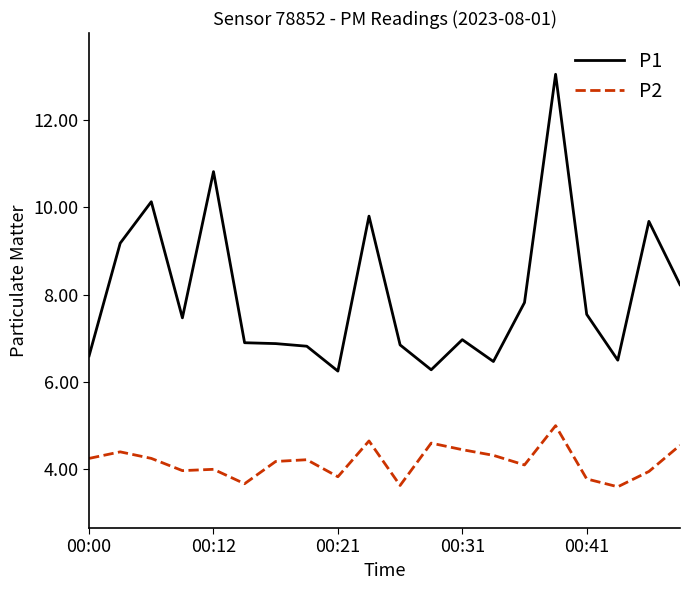

What is the greatest value displayed?

13.1